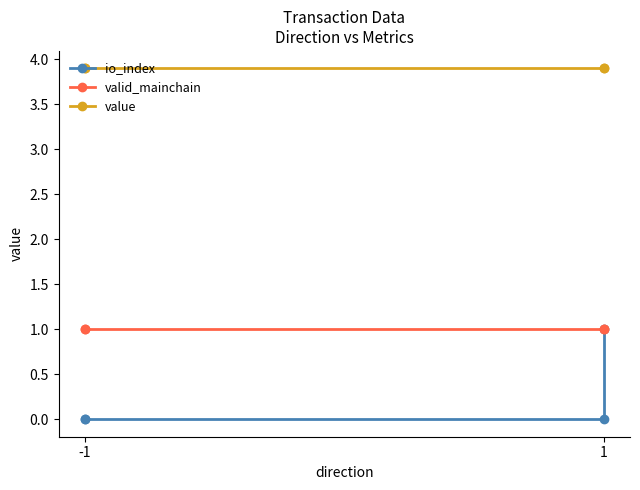

Does the chart display data point markers on the line(s)?

Yes